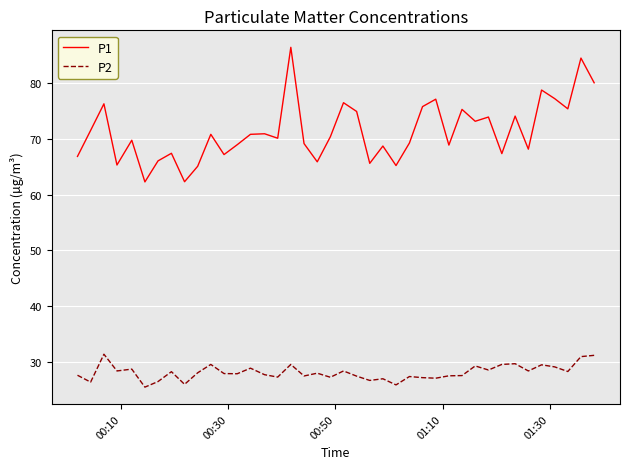

What is the sum of all P2 values?

1125.5